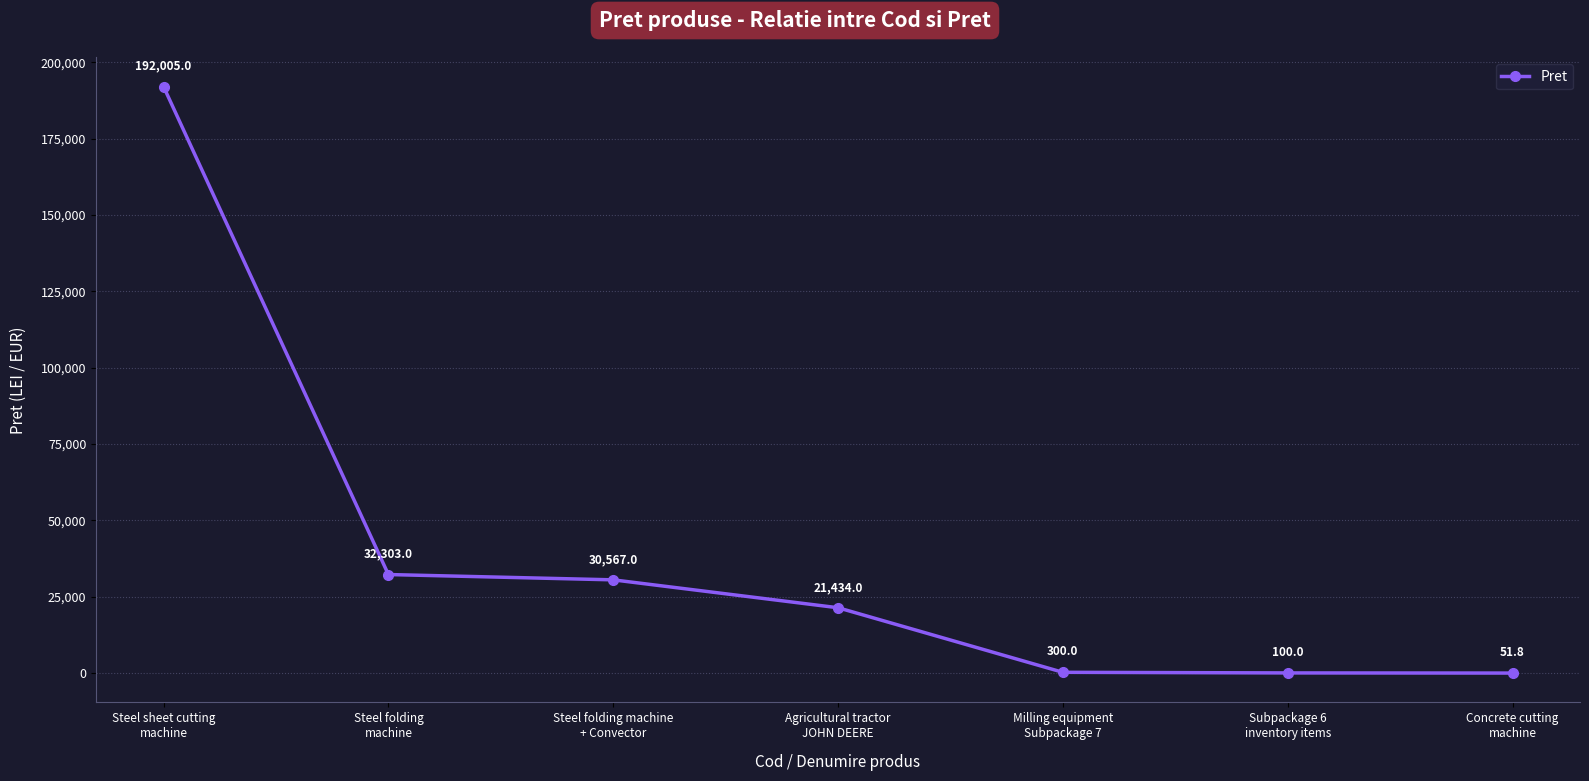

Between Agricultural tractor
JOHN DEERE and Subpackage 6
inventory items, which is larger?

Agricultural tractor
JOHN DEERE